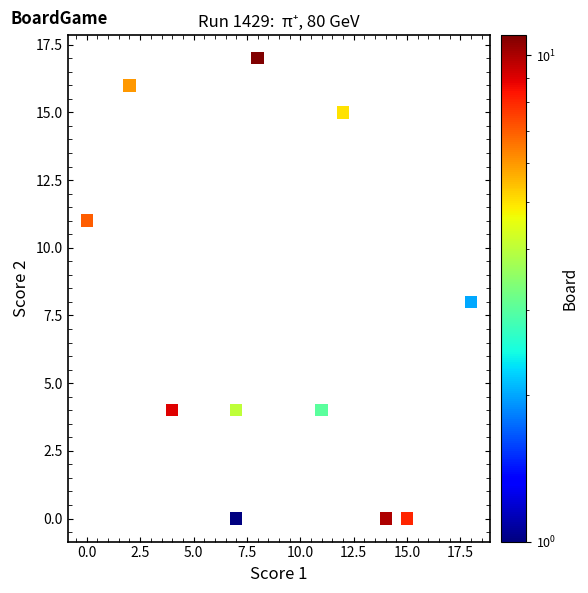

What is the range of X values (max minus min)?

18